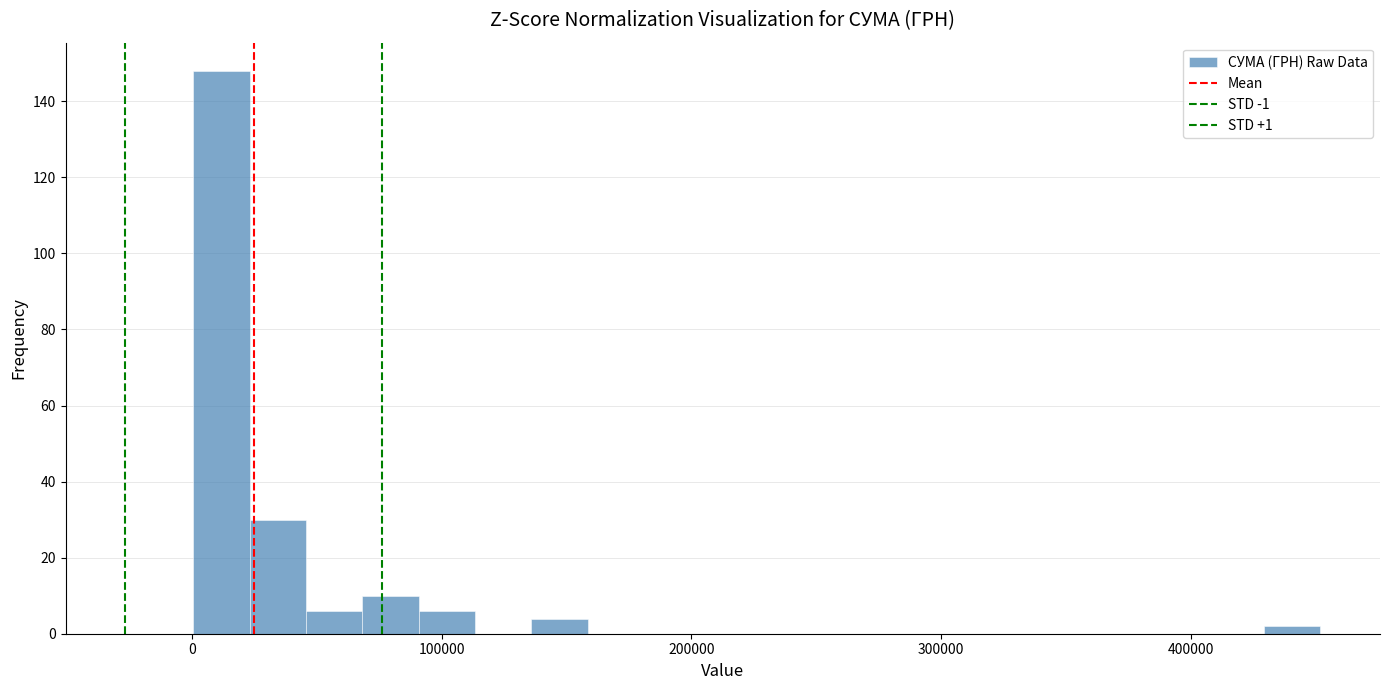

Read against the x-axis, roughly where is the centre of the tallest bar?

10000